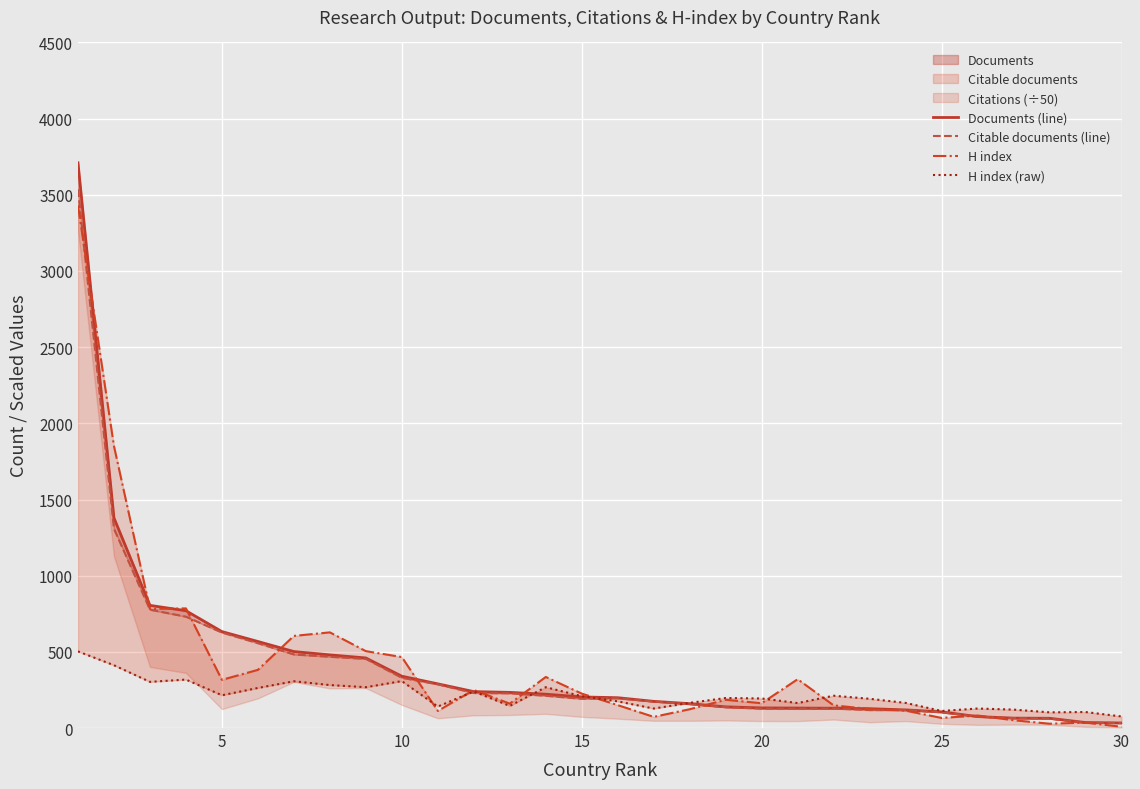

True or false: Citable documents (line) and Documents (line) intersect in this chart.

False